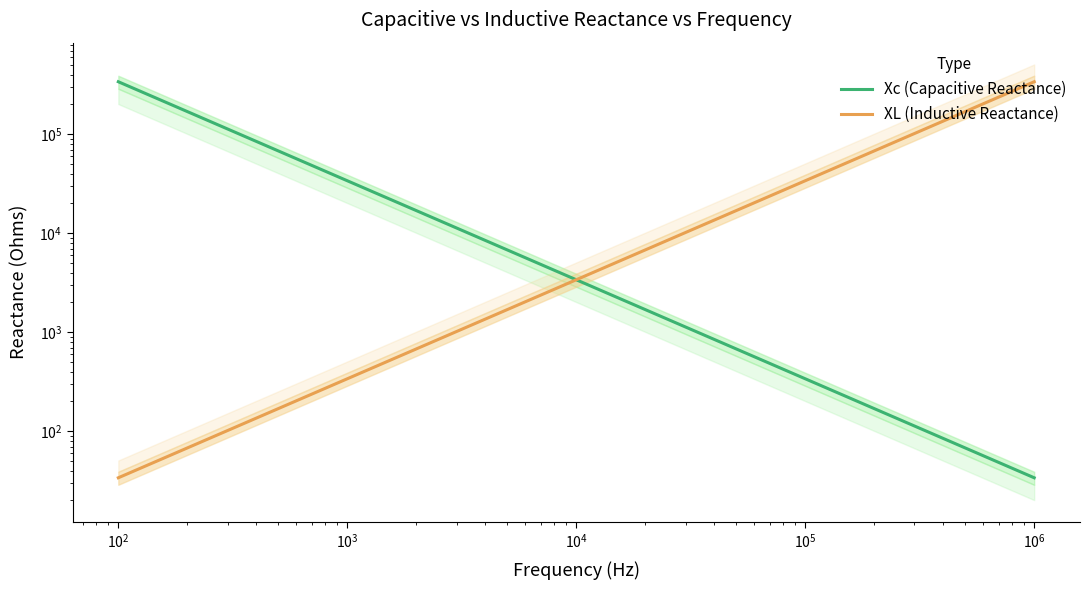

How many times do Xc (Capacitive Reactance) and XL (Inductive Reactance) cross each other?

1